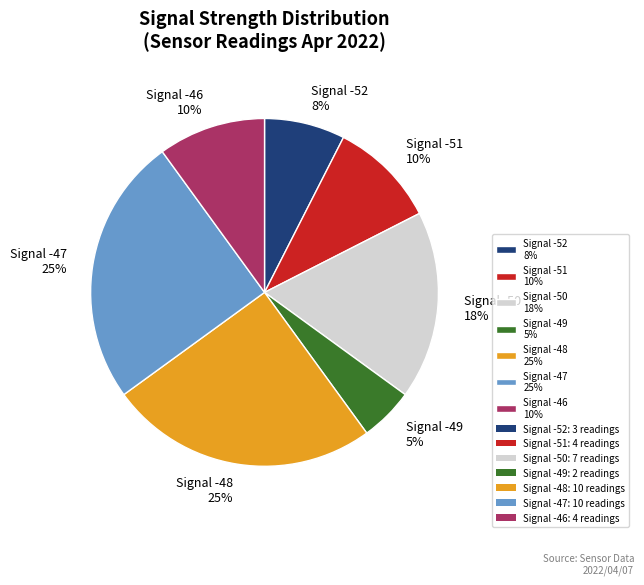

Is Signal -50 18% the majority of the pie?

No